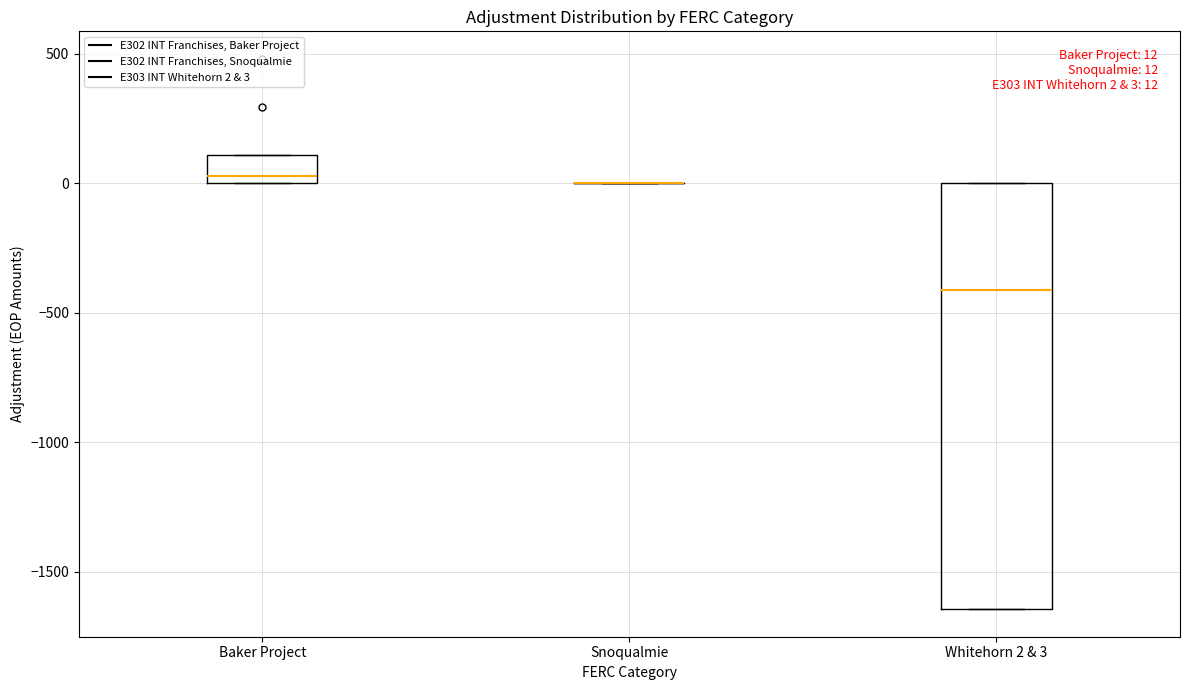

Which box is the tallest, from its lower edge to its upper edge?

Whitehorn 2 & 3